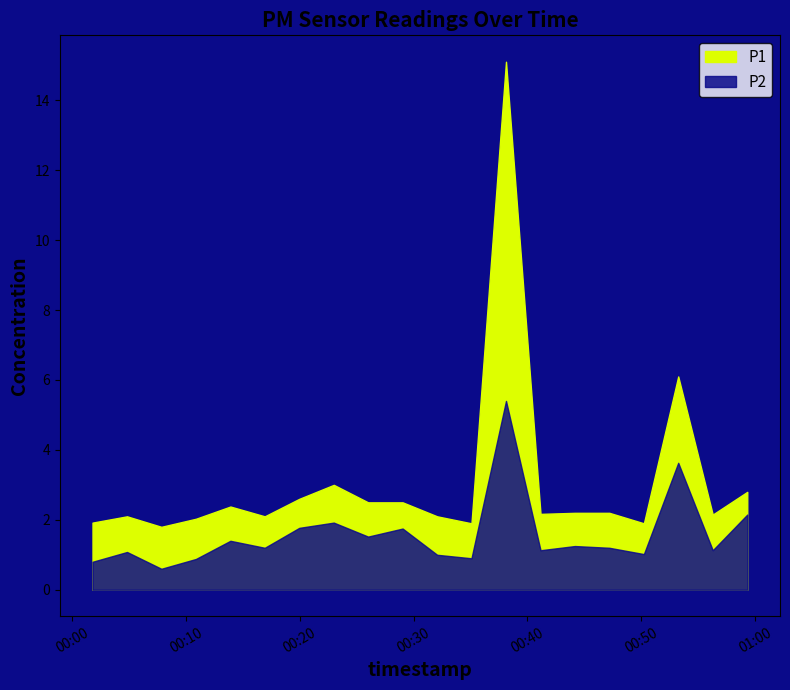

What is the total value across all series at 2024-01-15T00:47:12?

3.4